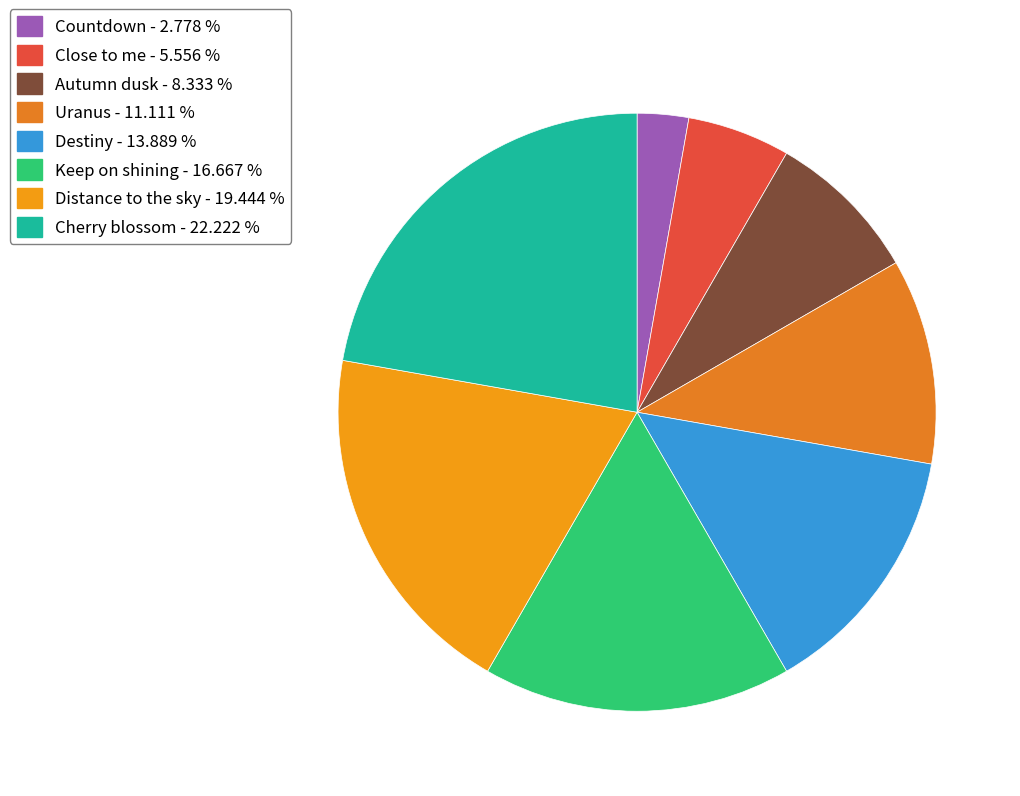

Is Destiny the majority of the pie?

No